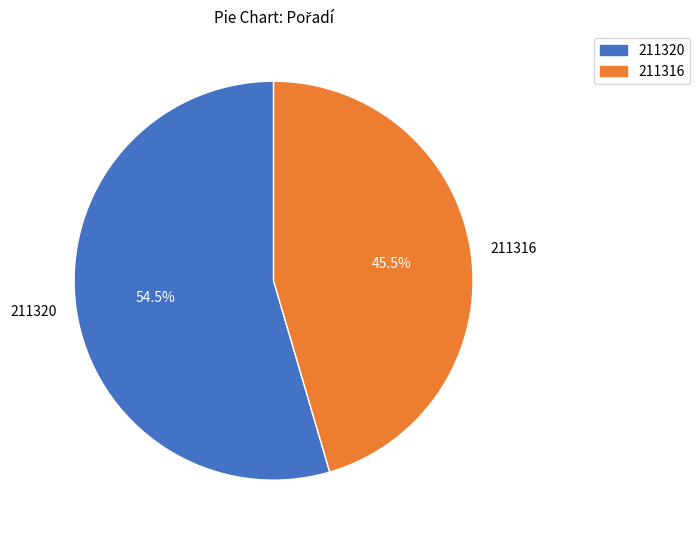

How many slices are in this pie chart?

2